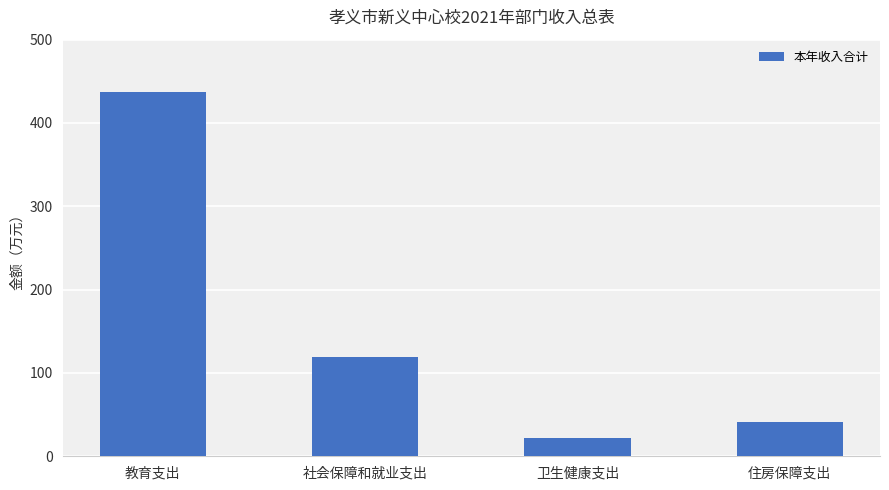

What is the difference between the maximum and minimum values?

414.3